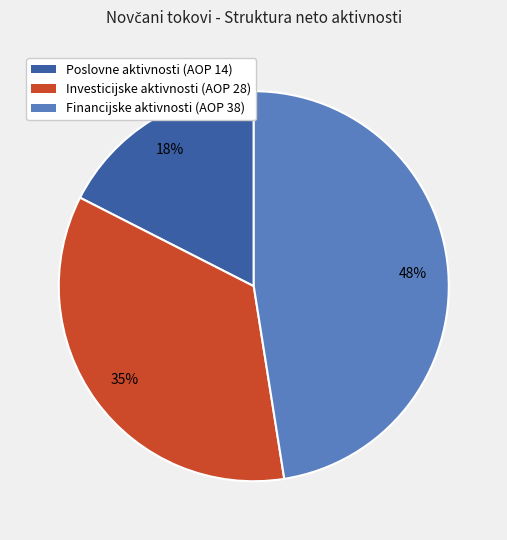

How many slices are in this pie chart?

3